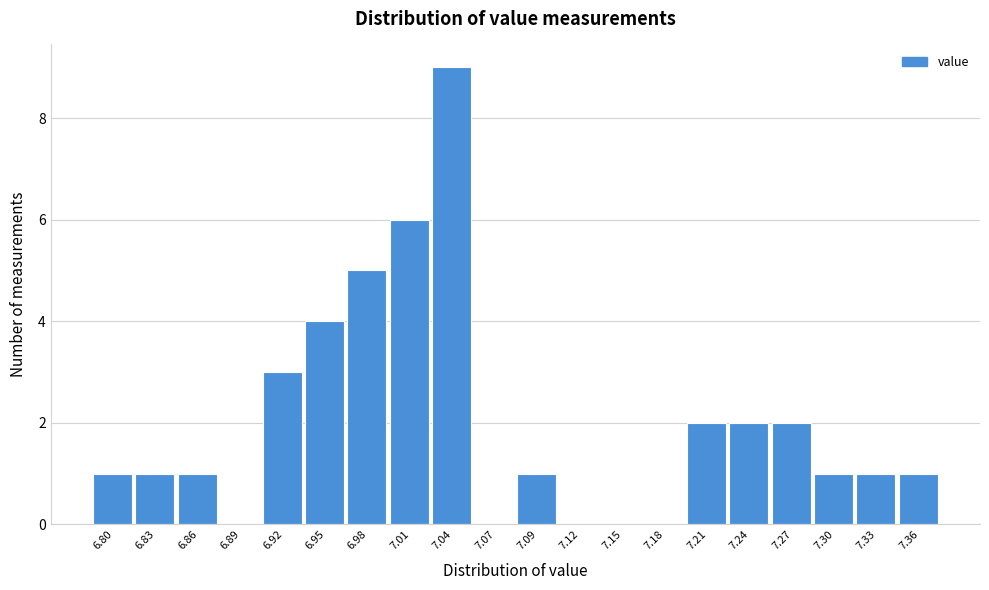

How tall is the bar that spans 7.254 to 7.283 on the x-axis? Neither the bar edges nor the heights are printed on the chart, so give them approximately, as read against the axes.

2